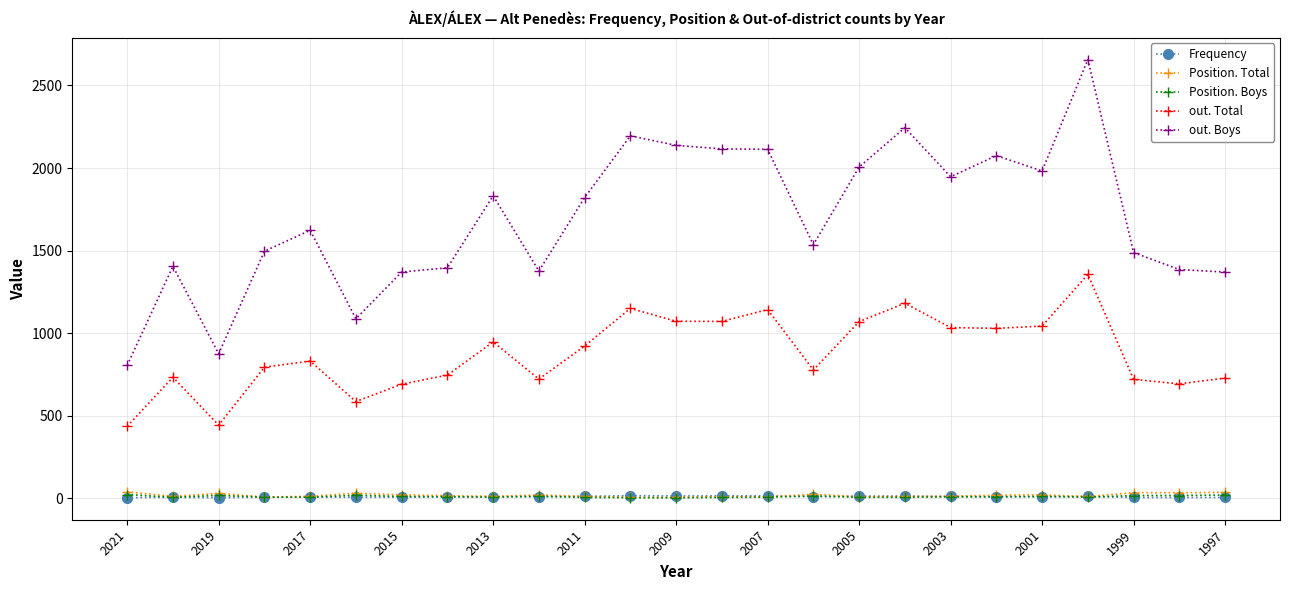

At how many categories does at least one series exceed 1745?

12